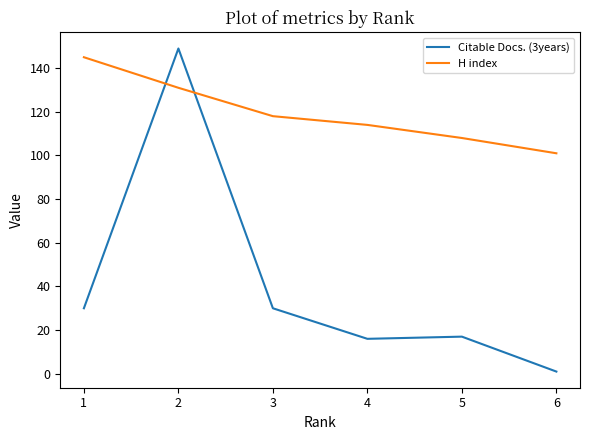

How many lines are shown in the chart?

2